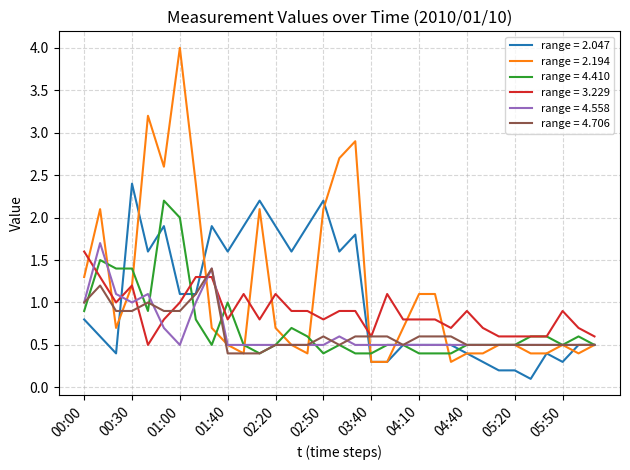

Does the chart display data point markers on the line(s)?

No